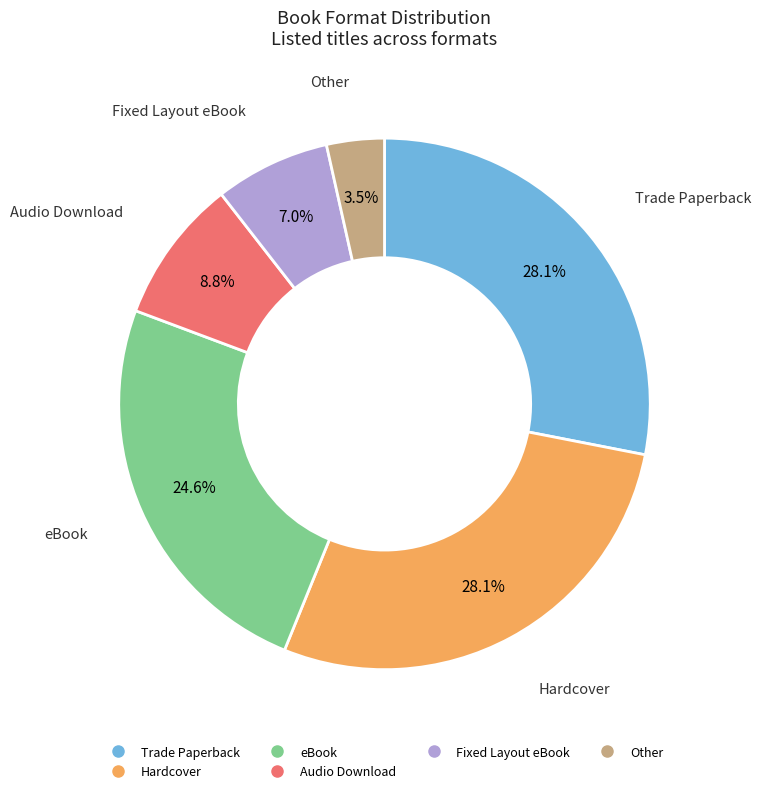

Is there any slice that represents more than half of the pie?

No